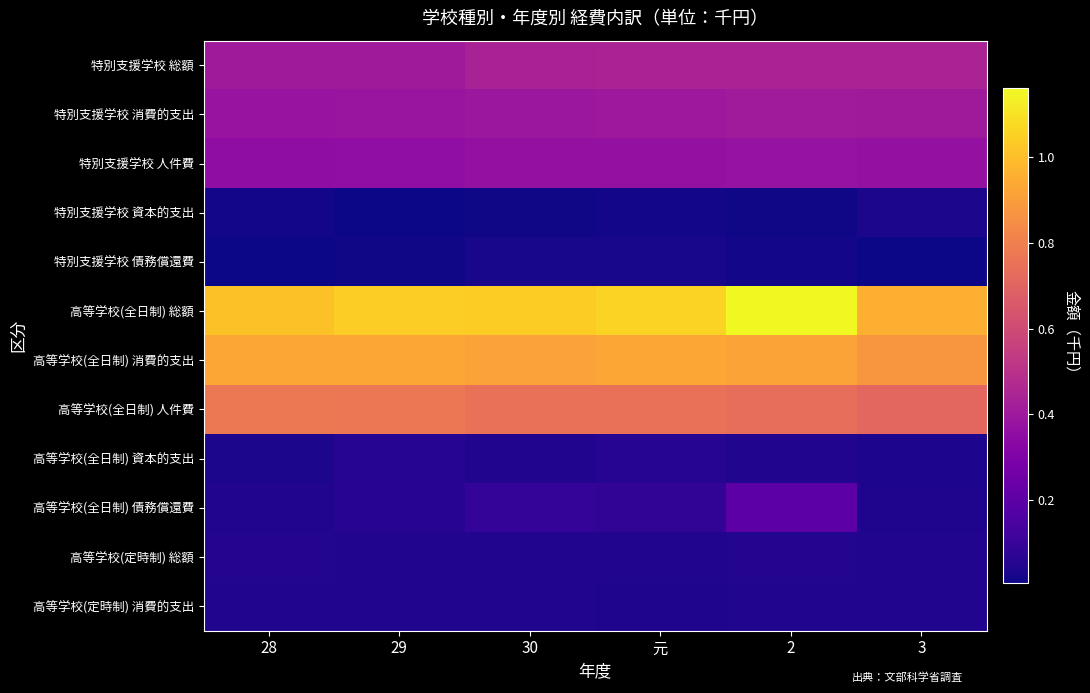

Which has a higher value, 30 or 元?

元